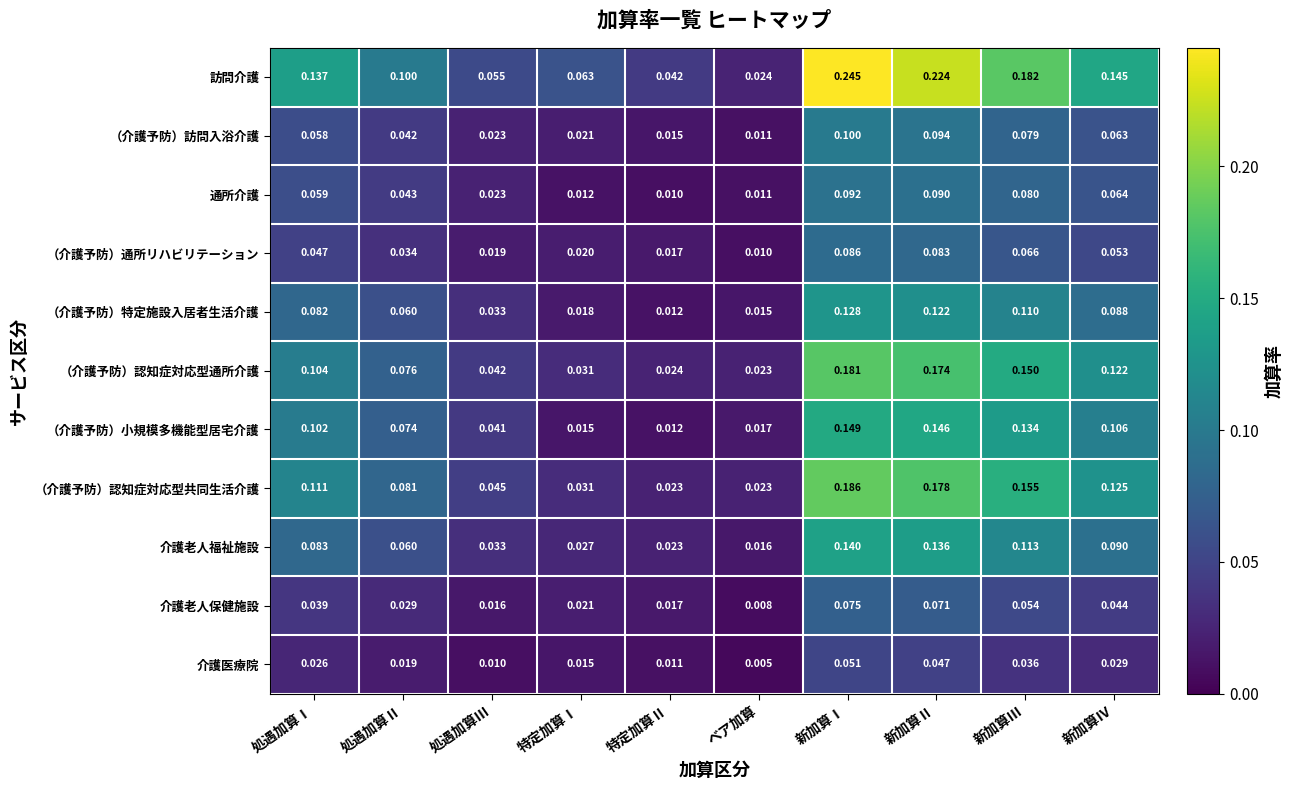

At which category does the chart reach its peak across all series?

新加算Ⅰ